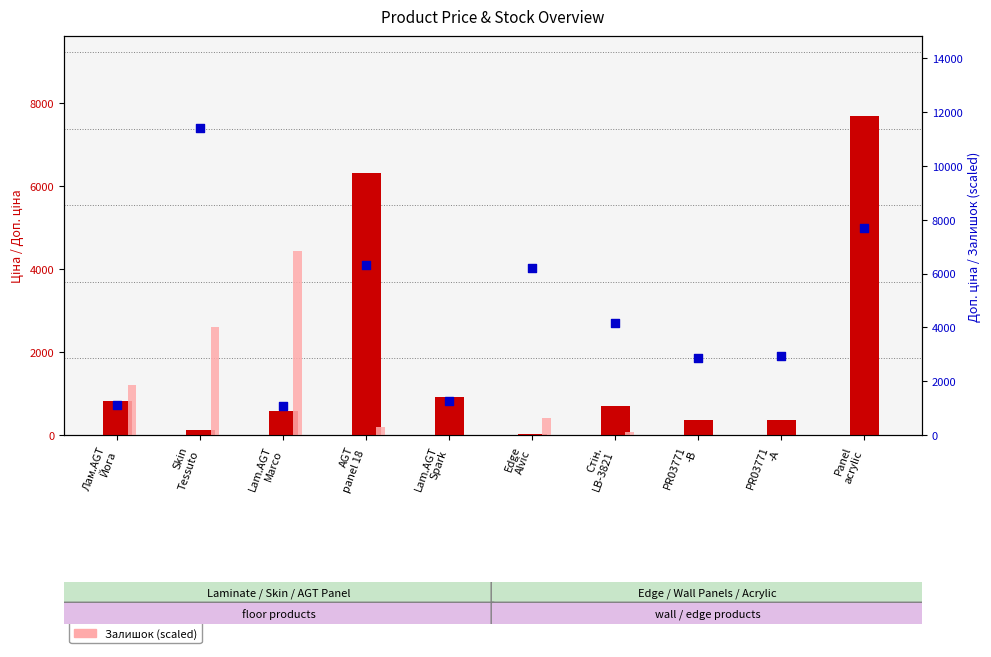

Which series has the largest total across all categories?

Доп. ціна